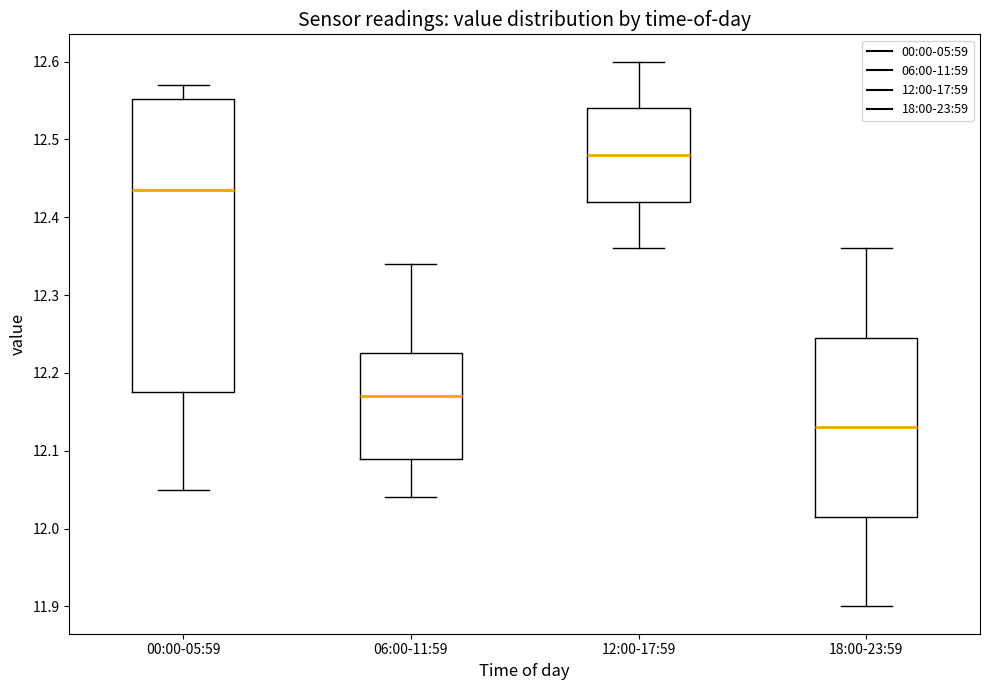

Which box's median line is the highest?

12:00-17:59